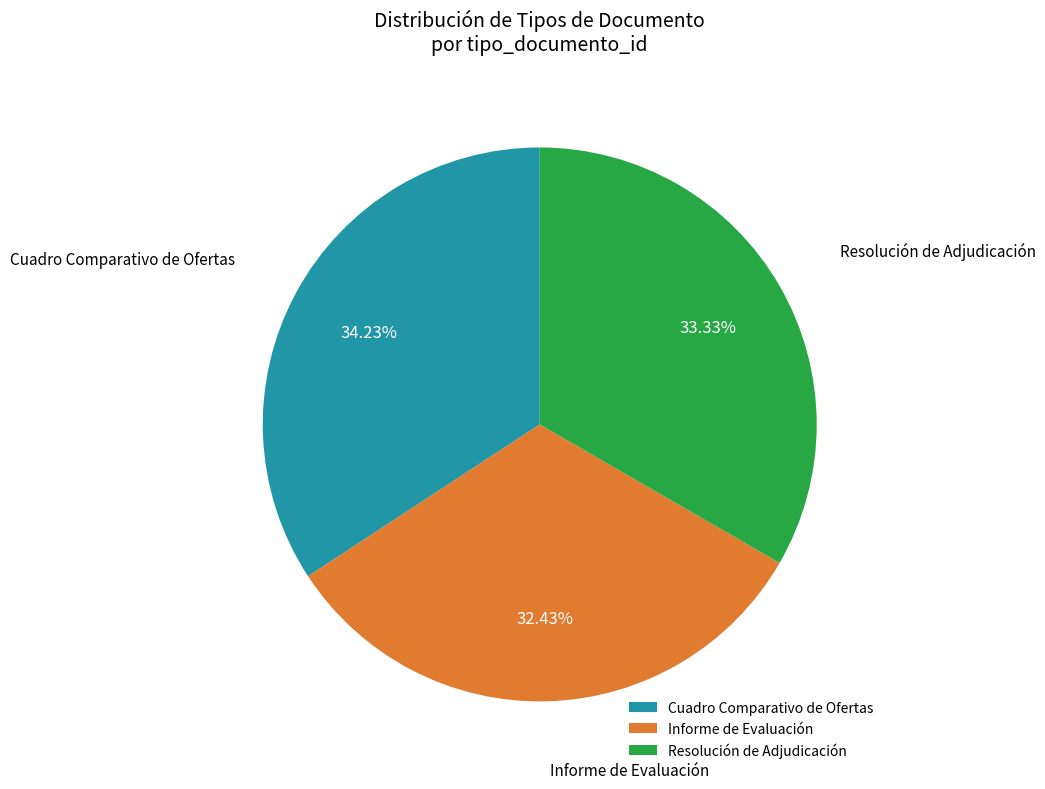

To the nearest percent, what percentage of the pie is Resolución de Adjudicación?

33%